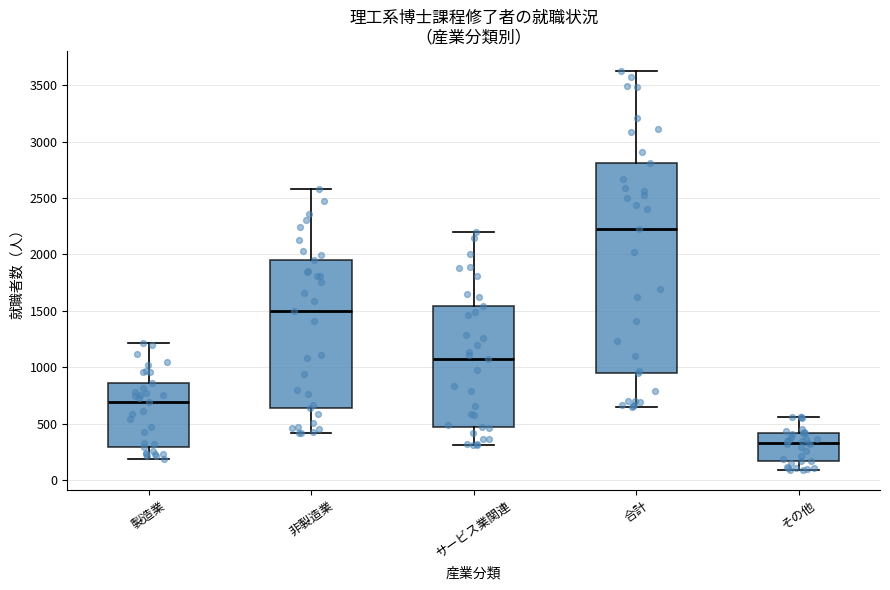

Comparing the boxes themselves (not the whiskers), which one is the tallest?

合計